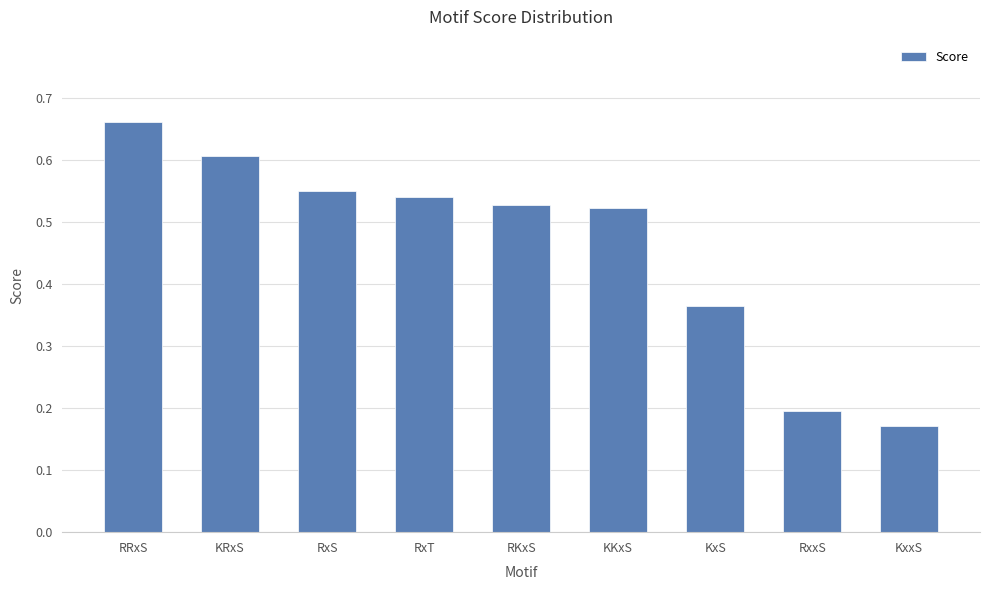

How many bars are there in total?

9